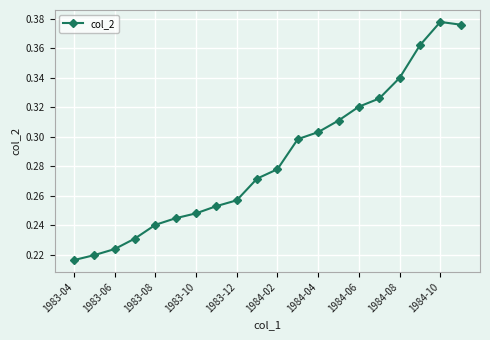

True or false: the data has more than 0 interior local peaks.

True